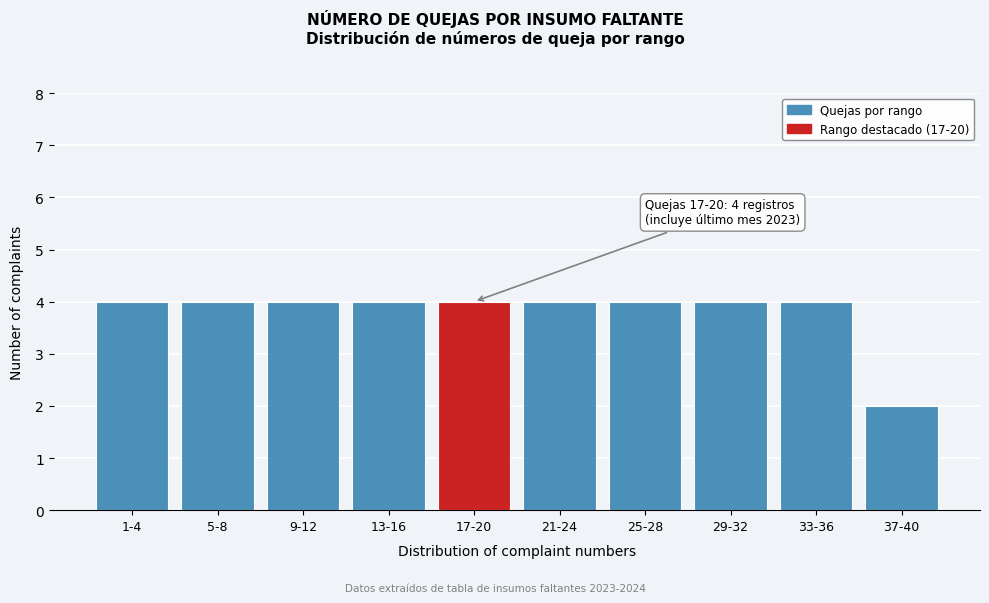

Reading left to right, transcribe all the data shown in this chart.

4	4	4	4	4	4	4	4	4	2